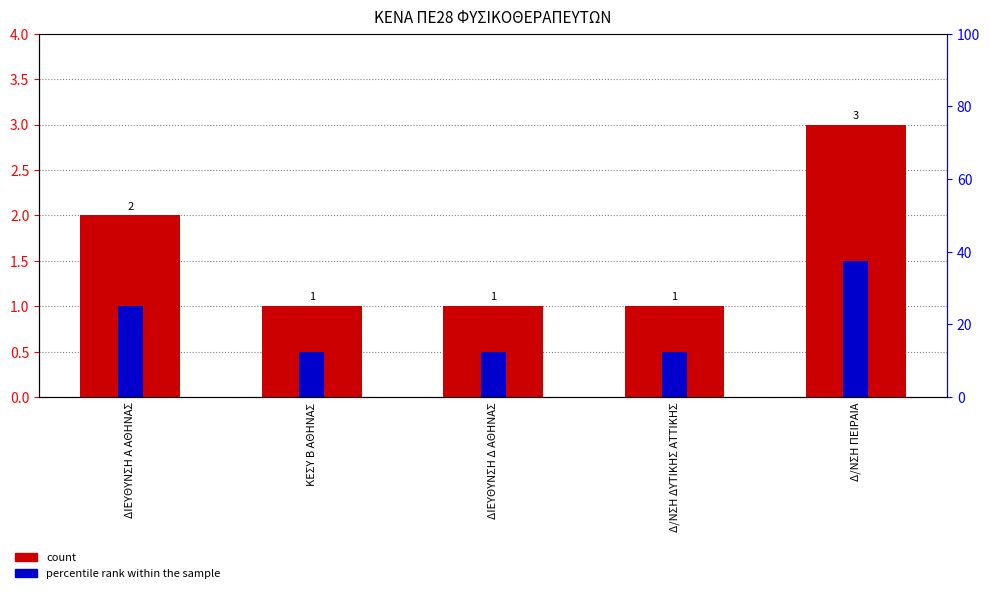

Read the count value at Δ/ΝΣΗ ΠΕΙΡΑΙΑ.

3.0